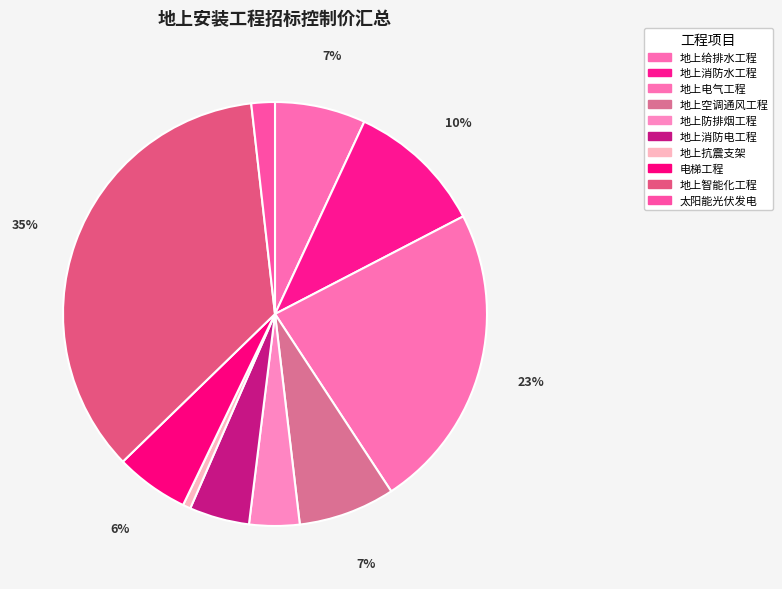

To the nearest percent, what is the difference between the largest and smallest slice percentages?

35%